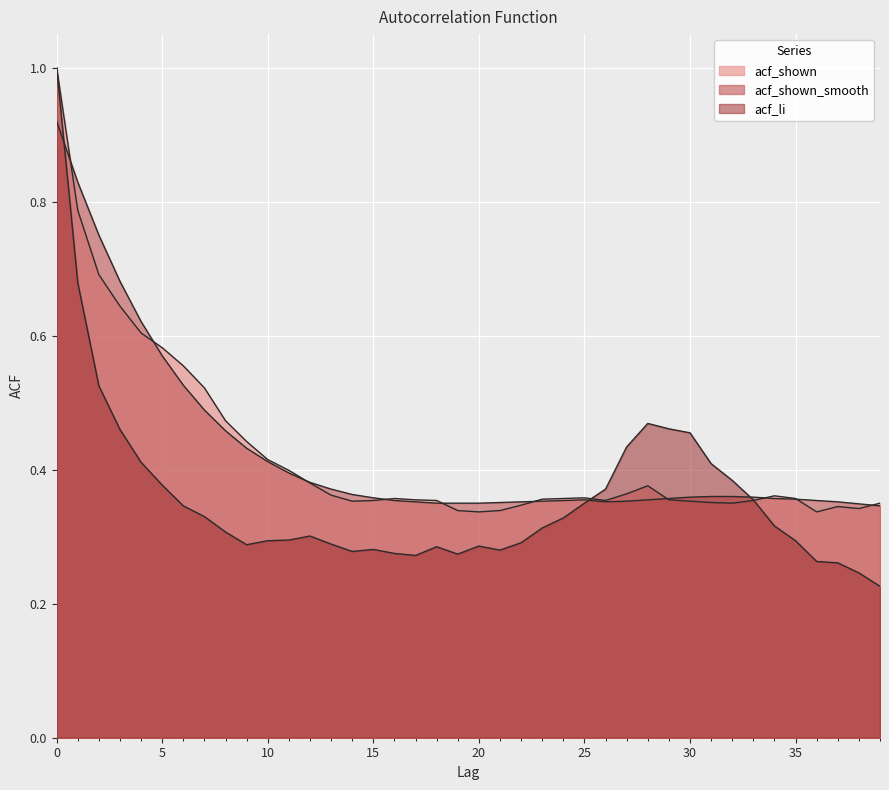

Which category has the lowest value across all series?

39